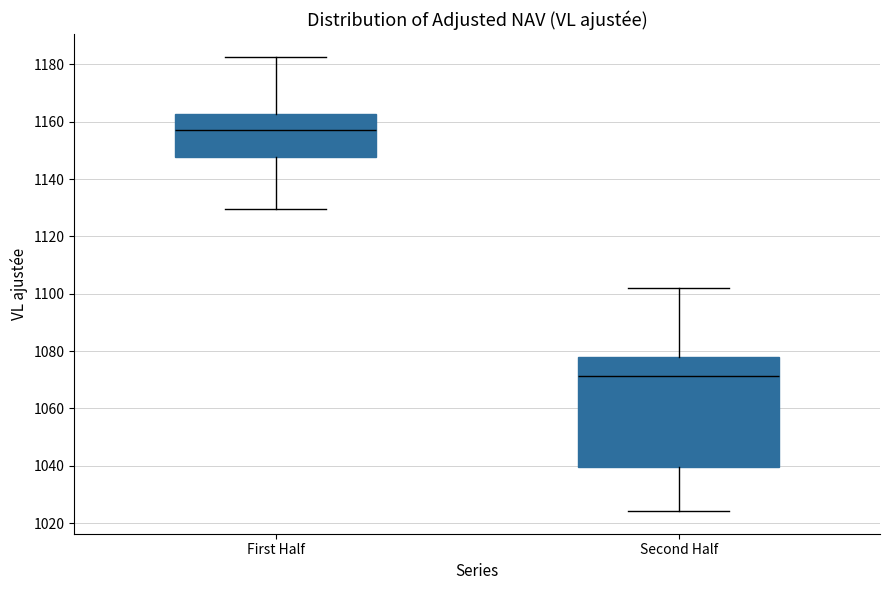

Reading left to right, transcribe this box plot: for each box, give where its median line is, the range the box spans, and where its two whiskers end, as read against the y-axis. The values are not printed on the chart, so give them approximately, as read against the axis.

First Half: median 1158, box 1148 to 1162, whiskers 1130 to 1182
Second Half: median 1072, box 1040 to 1078, whiskers 1024 to 1102